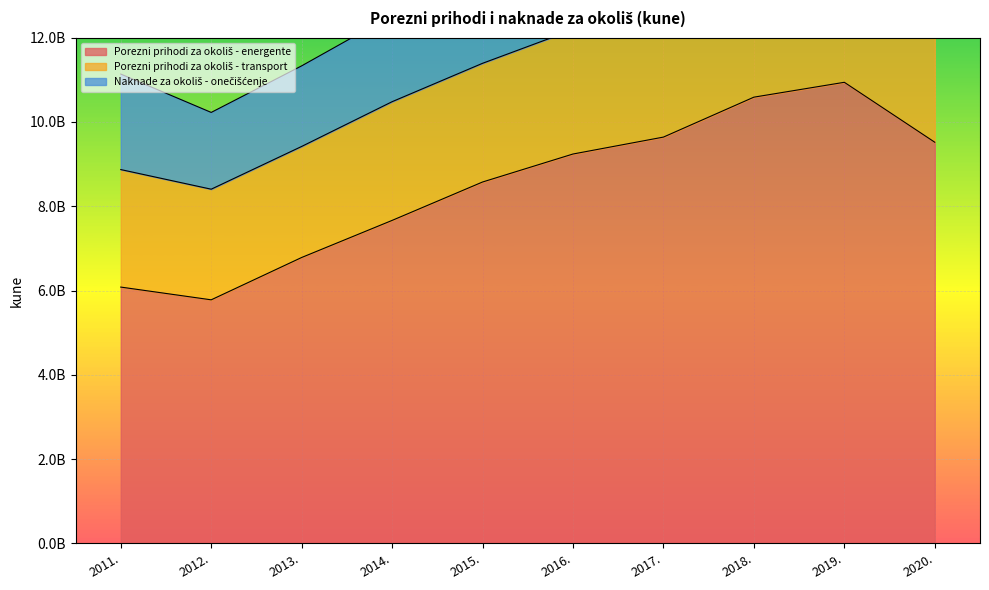

At which category does the chart reach its peak across all series?

2019.